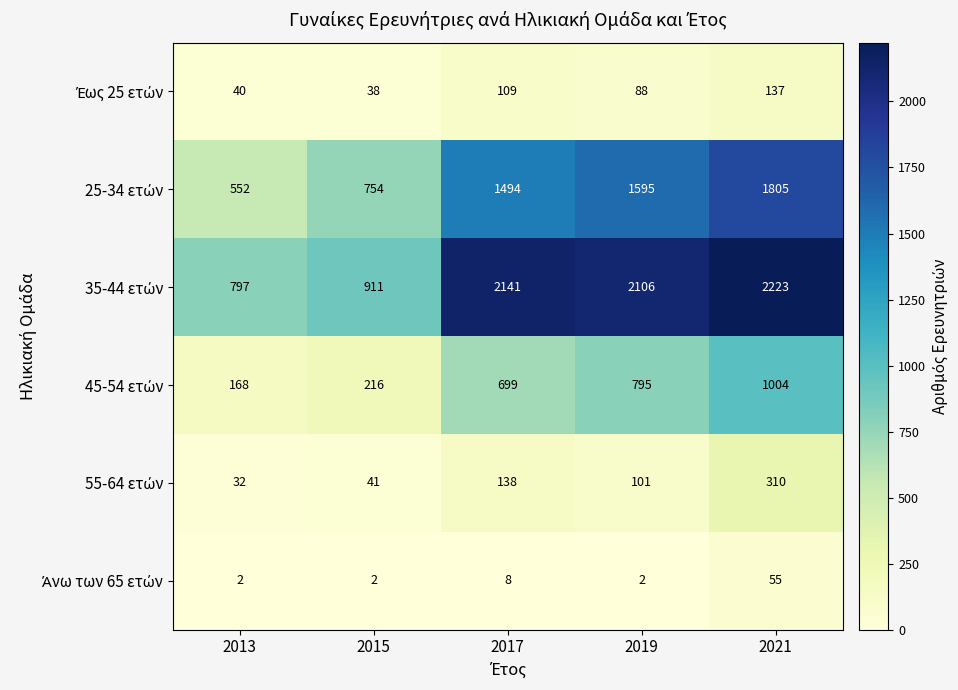

What is the difference between the highest and lowest values at 2013?

795